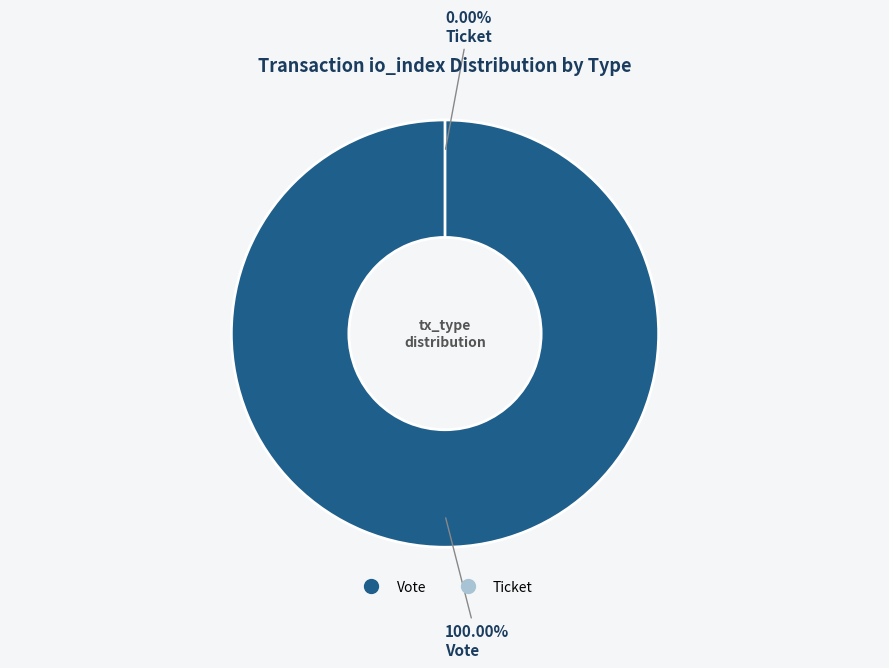

Is the sum of Vote and Ticket greater than half?

Yes